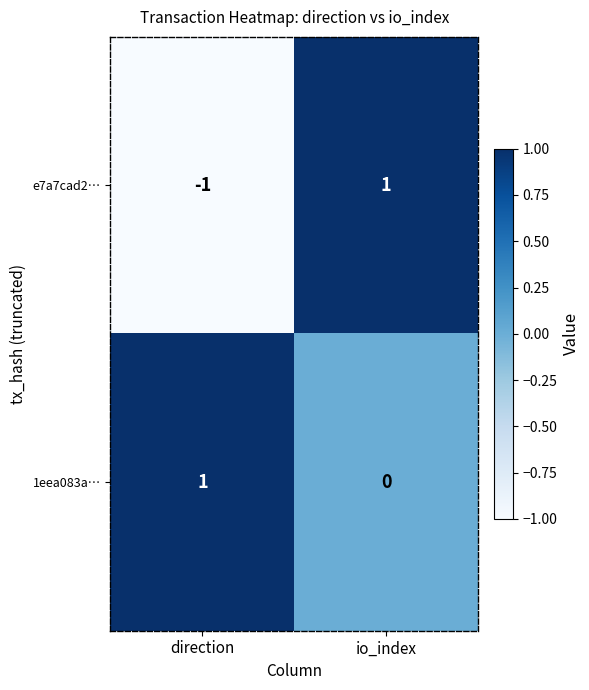

True or false: 1eea083a… has a value of 0 at io_index.

True